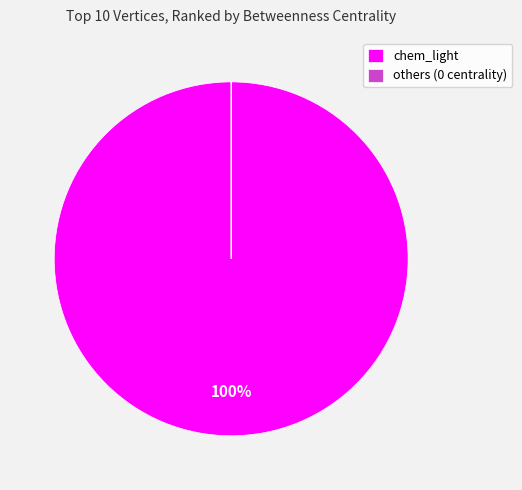

Does any single category account for the majority?

Yes